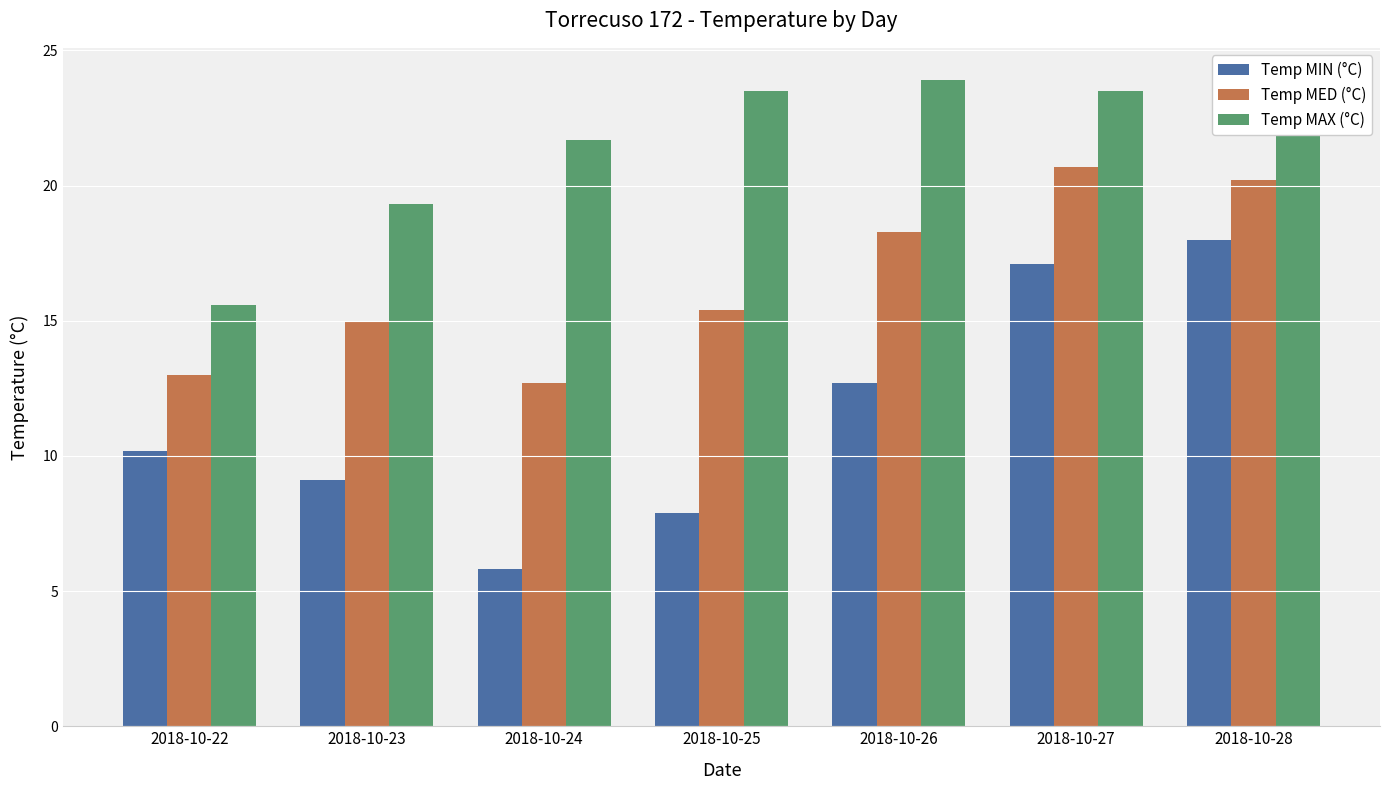

What is the total value across all series at 2018-10-28?

60.4